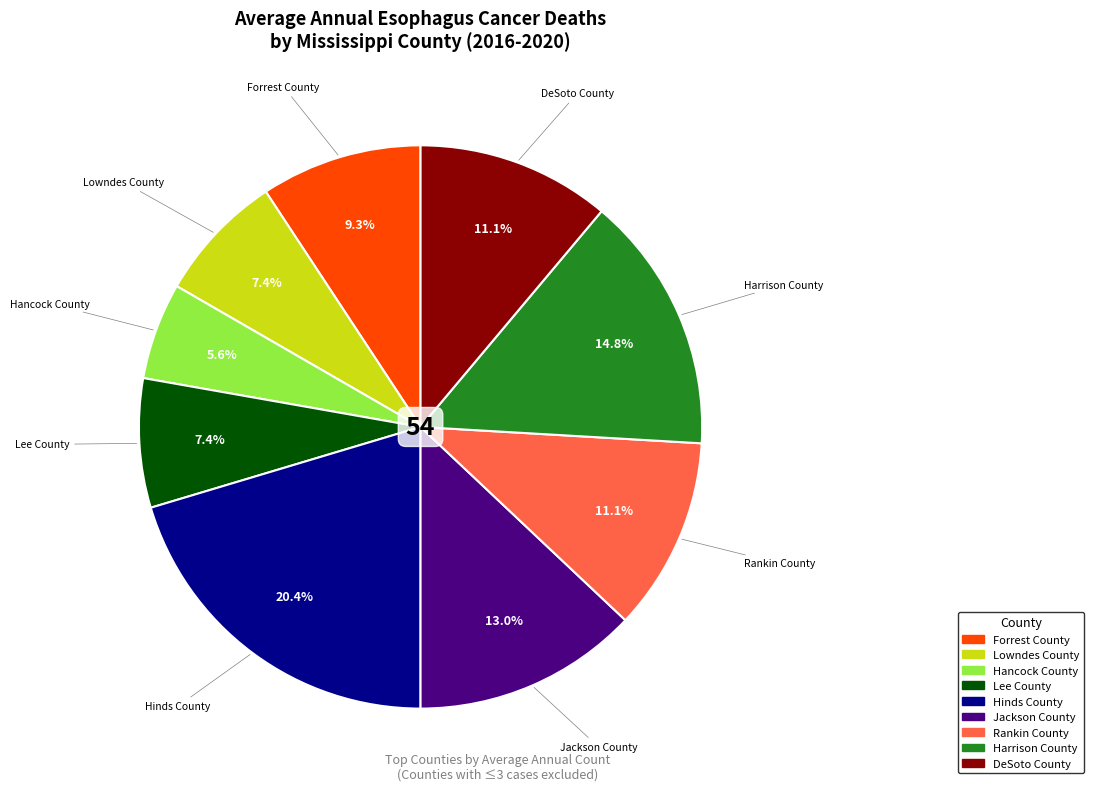

How many segments does this pie chart have?

9